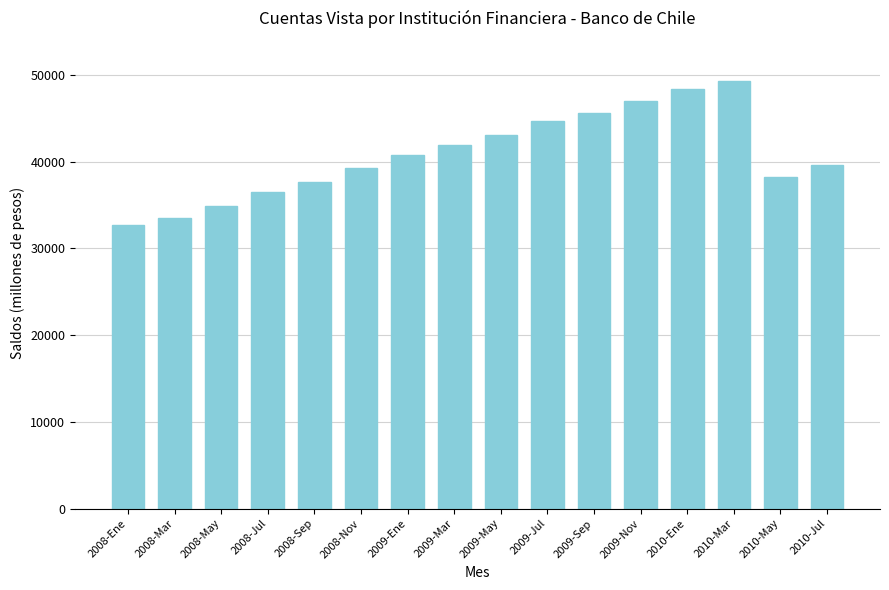

Where is the data nearest to the value 40989?

2009-Ene